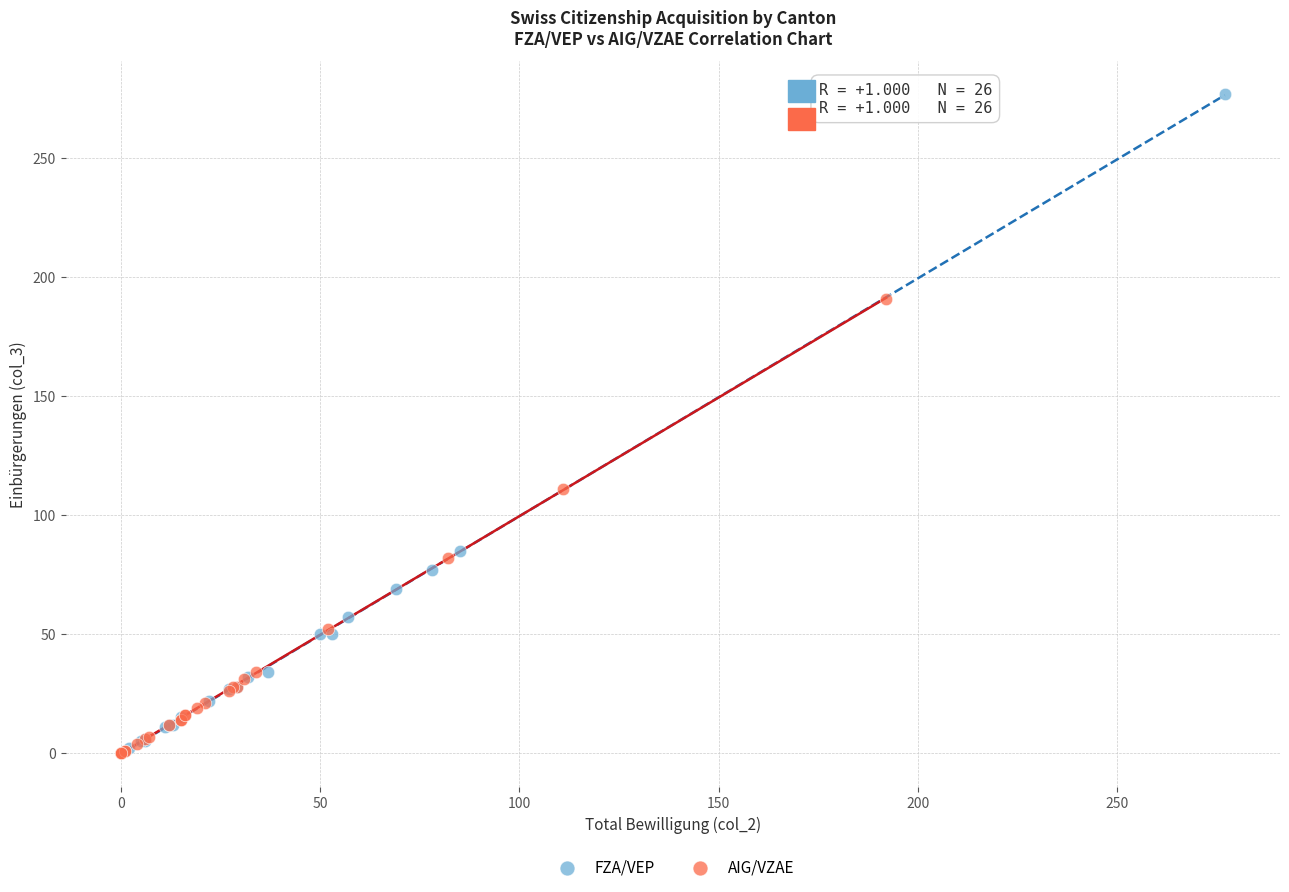

Which series has the widest spread of Y values?

FZA/VEP